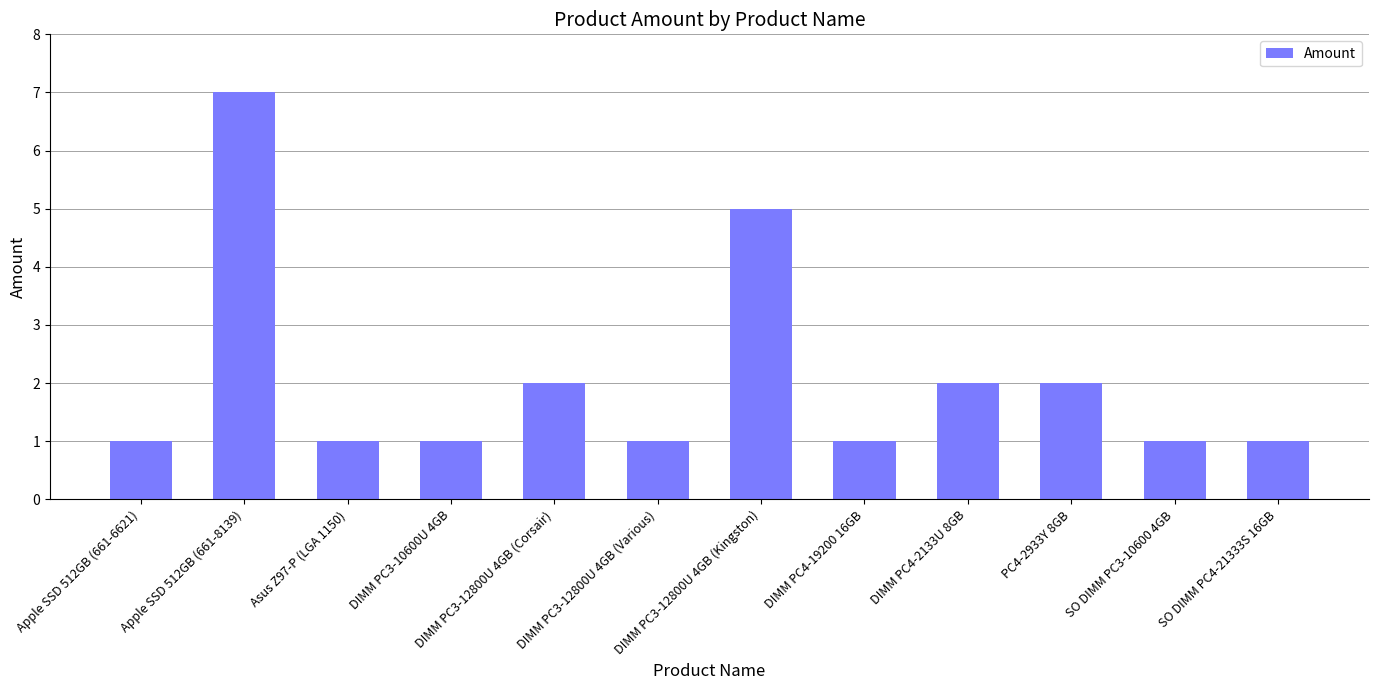

The chart shows a value of 1 at SO DIMM PC4-21333S 16GB. True or false?

True